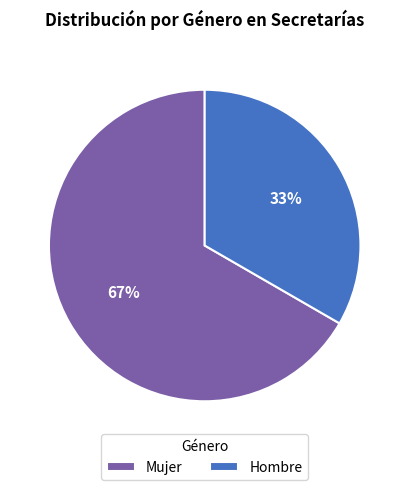

To the nearest percent, what percentage of the pie is Mujer?

67%